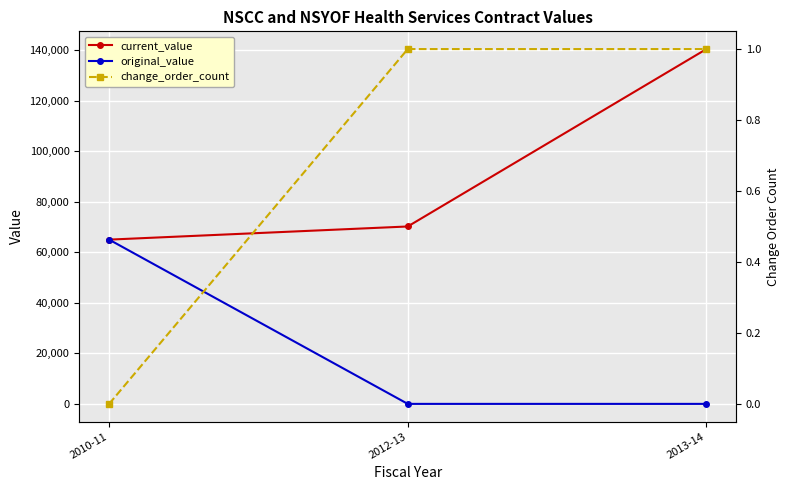

How many data points does each series have?

3